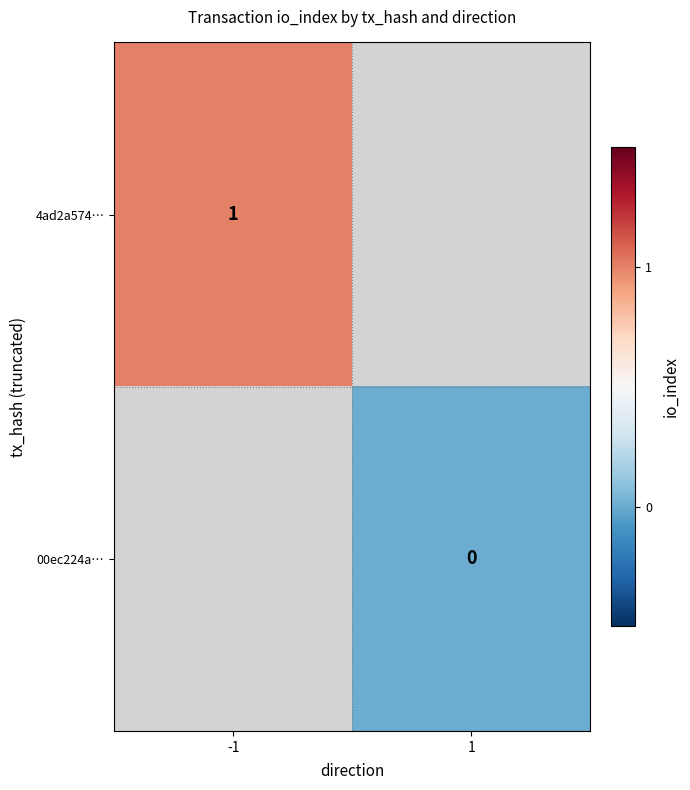

Is the value of 00ec224a… at 1 greater than the value of 4ad2a574… at -1?

No